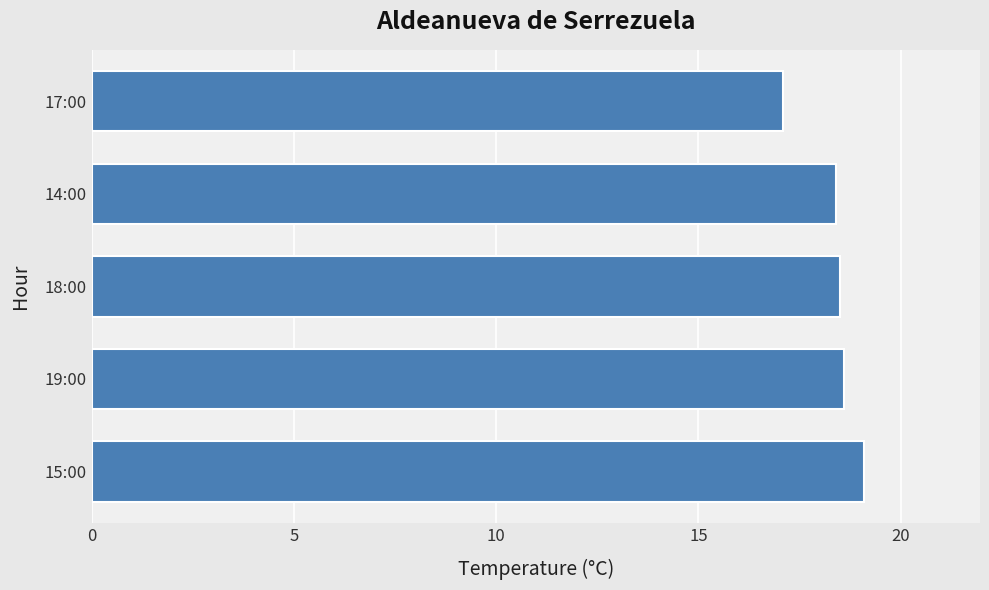

The chart shows a value of 31.8 at 18:00. True or false?

False